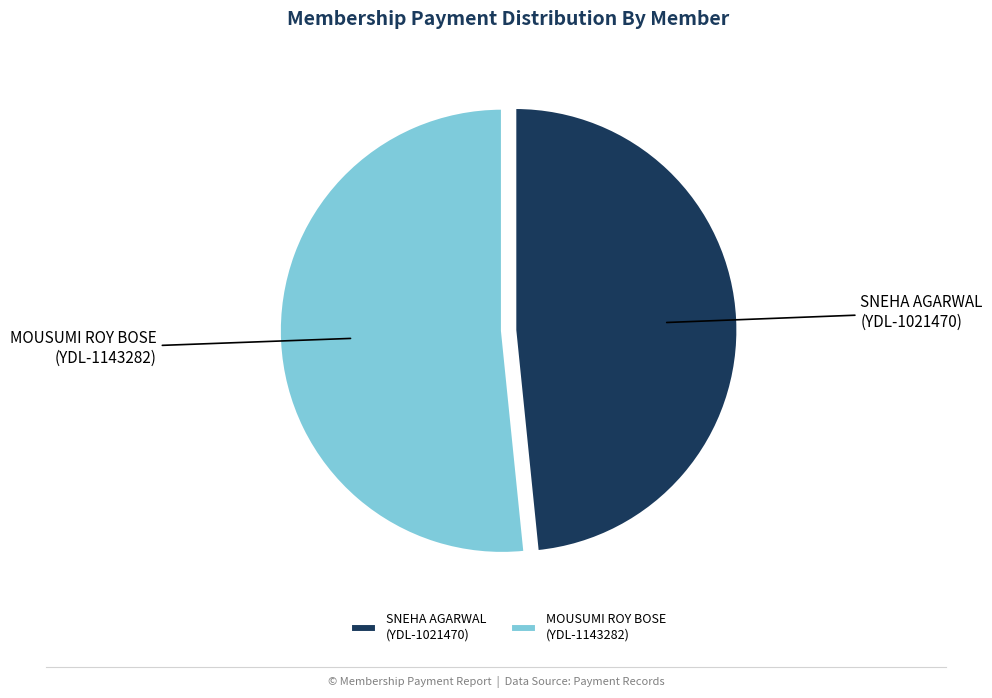

Do MOUSUMI ROY BOSE
(YDL-1143282) and SNEHA AGARWAL
(YDL-1021470) together represent more than half of the pie?

Yes